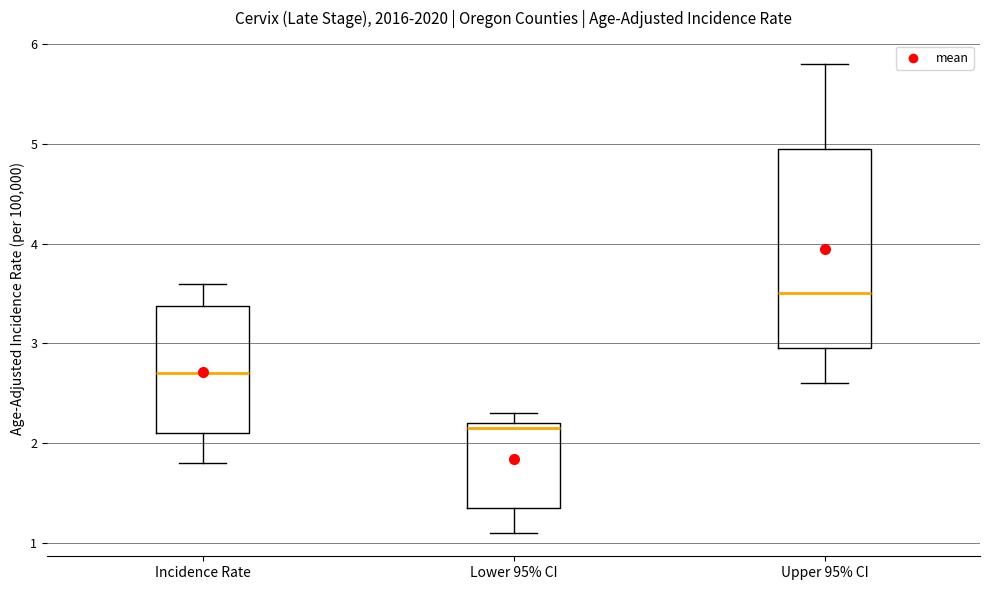

Which box is the tallest, from its lower edge to its upper edge?

Upper 95% CI